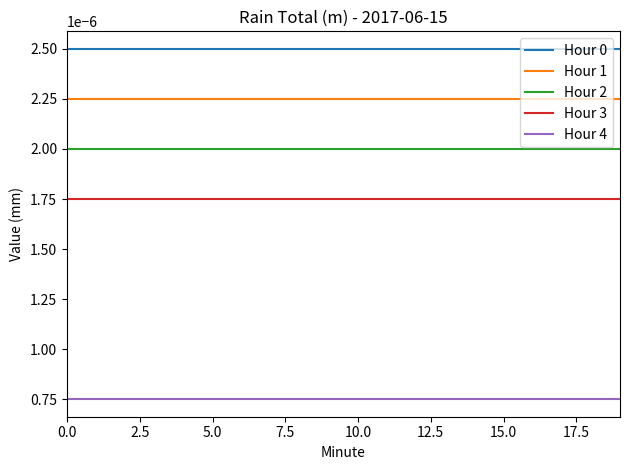

True or false: Hour 2 and Hour 4 cross at least once.

False